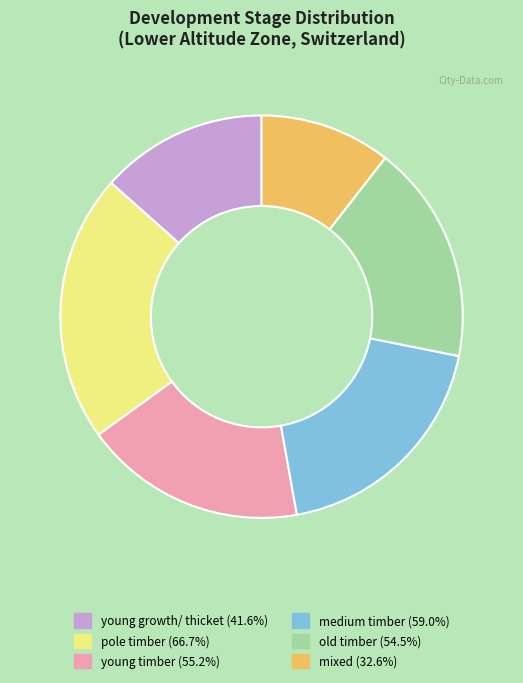

Is there a majority slice in this chart?

No